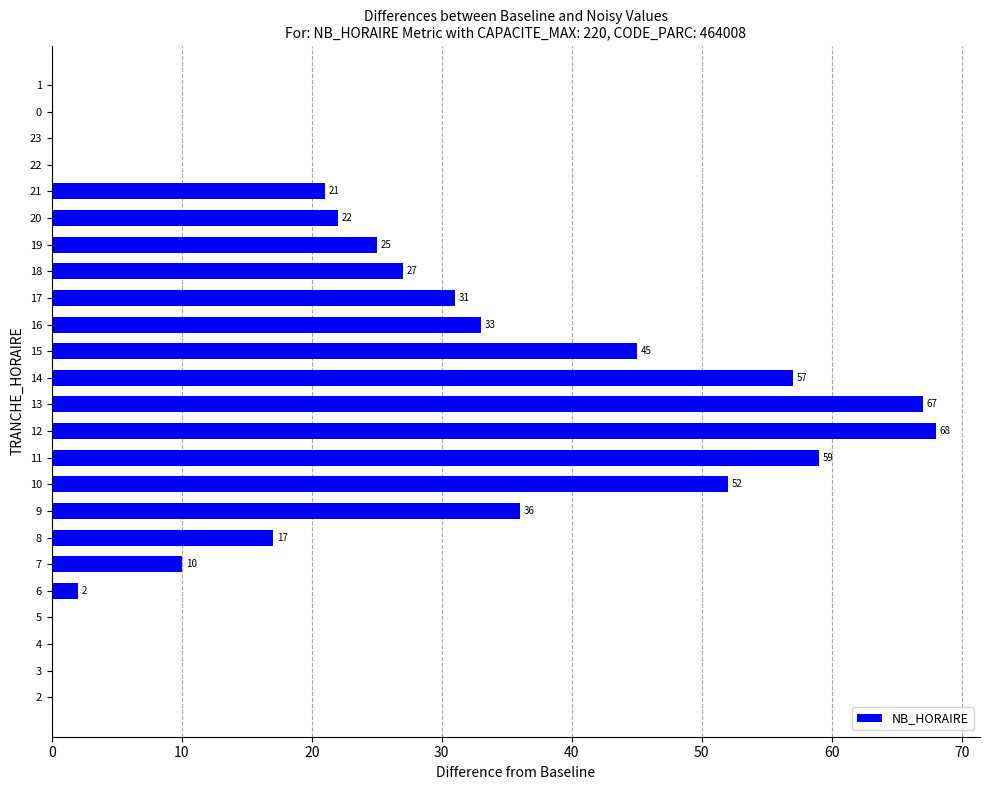

The value at 9 is 64. True or false?

False